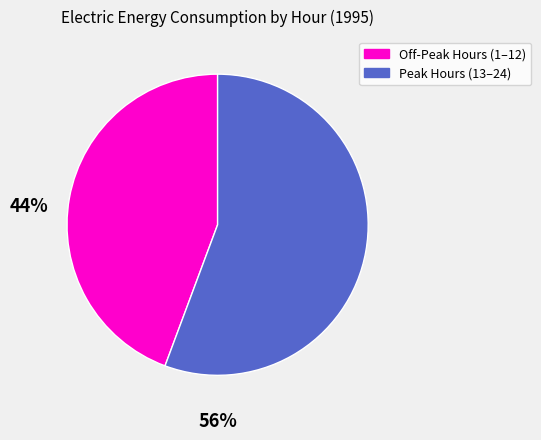

Is there any slice that represents more than half of the pie?

Yes